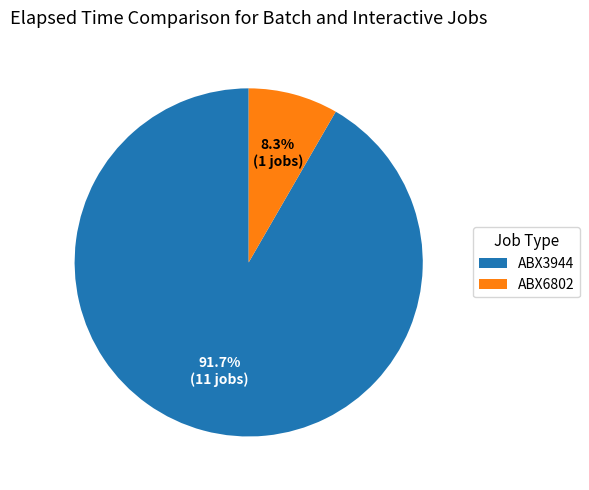

Approximately how many times larger is the value at ABX3944 compared to ABX6802?

11.0